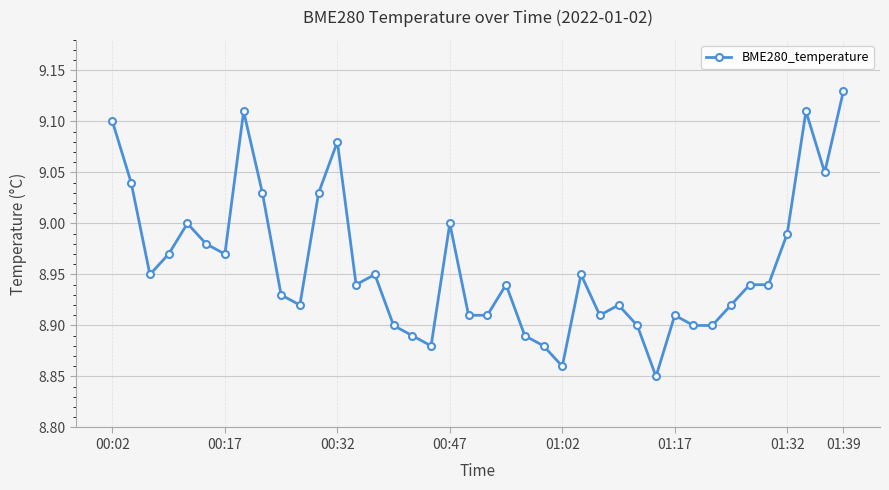

What is the difference between the maximum and minimum values?

0.3